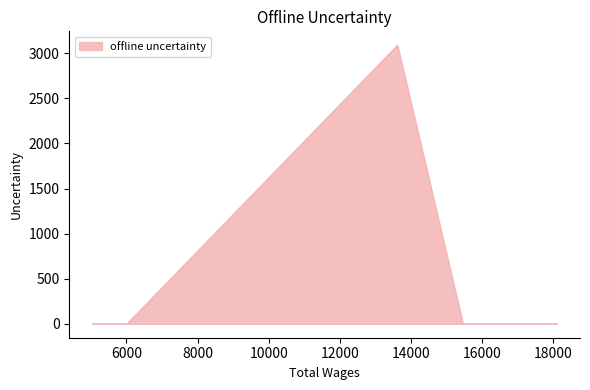

What is the greatest value displayed?

3089